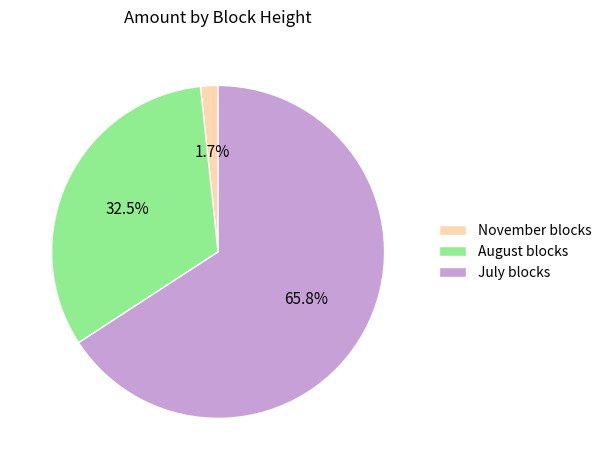

Which slice is the smallest?

November blocks